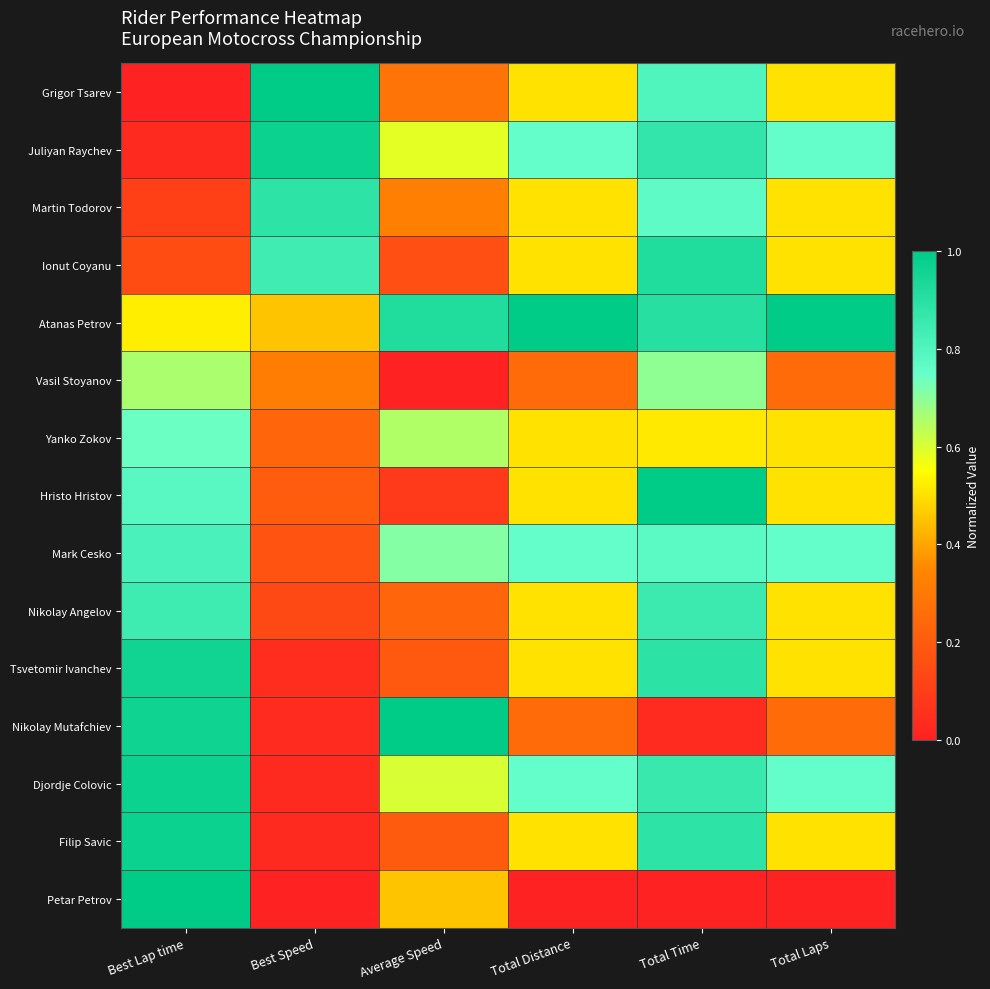

What is the spread (max minus min) of values at Best Lap time?

1.0